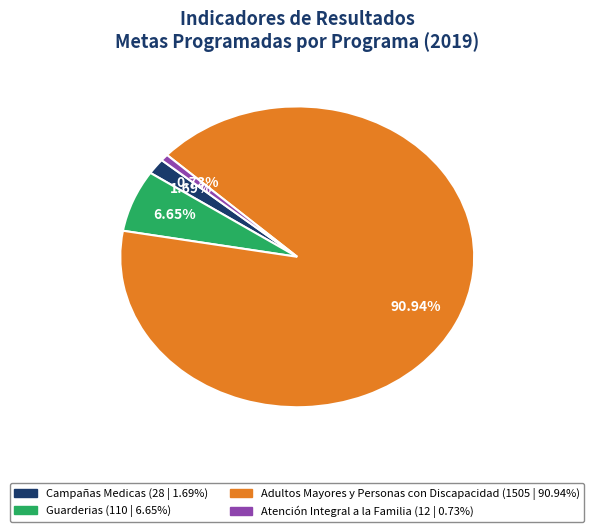

How many slices are in this pie chart?

4